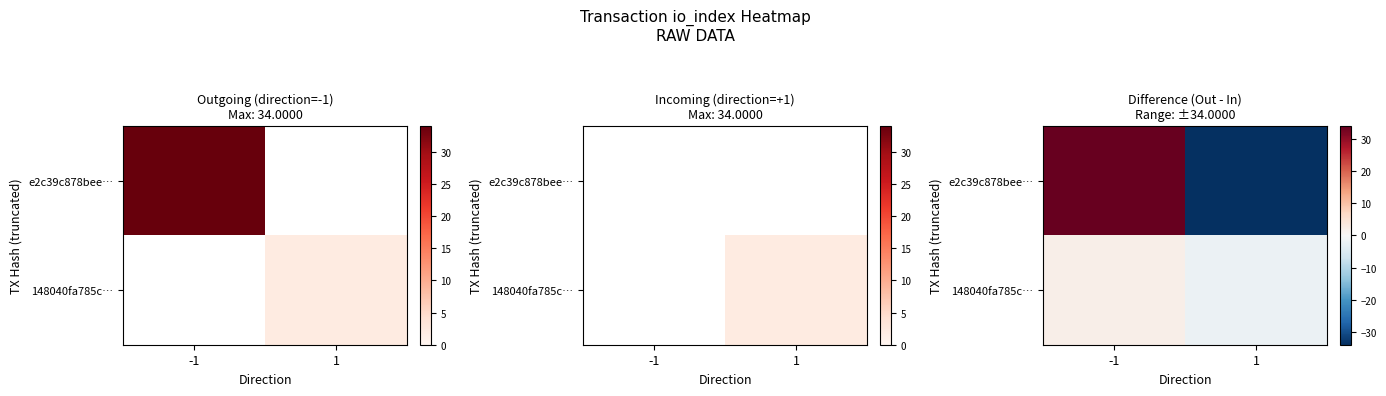

What is the difference between the e2c39c878bee… values at 1 and -1?

68